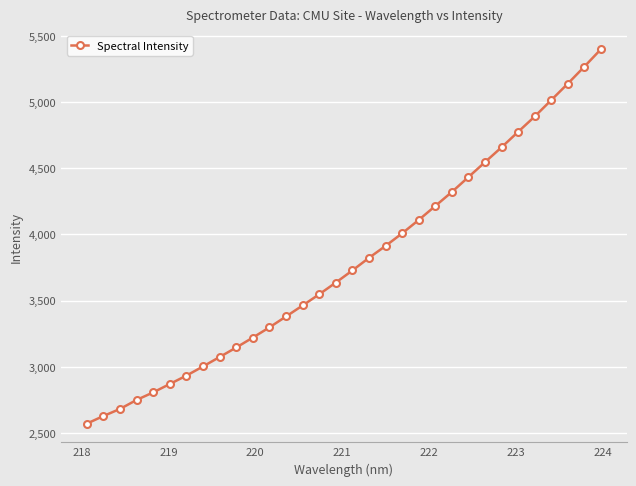

What is the maximum value shown in the chart?

5399.3